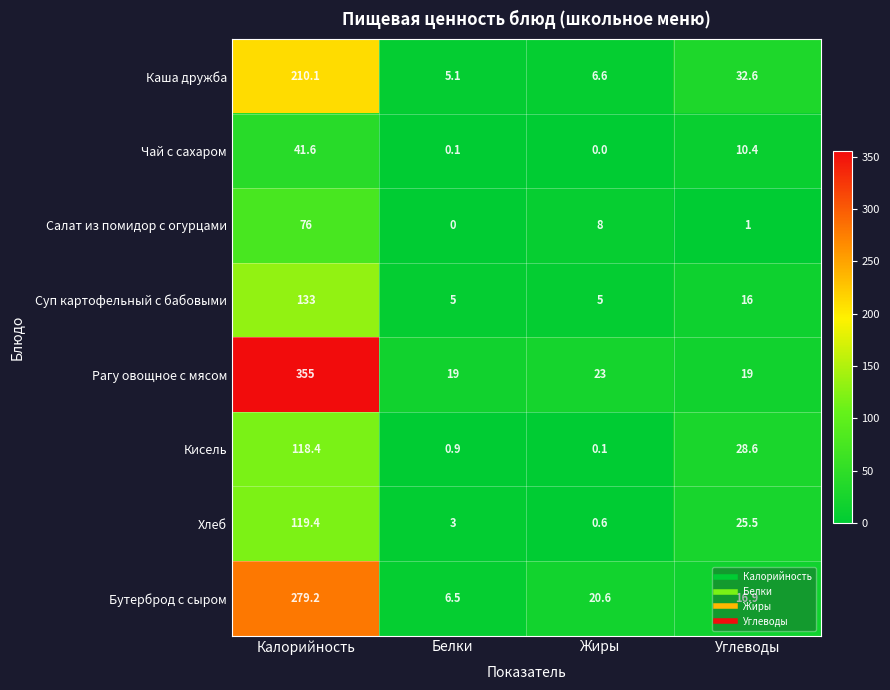

Which series has the widest spread of values?

Рагу овощное с мясом